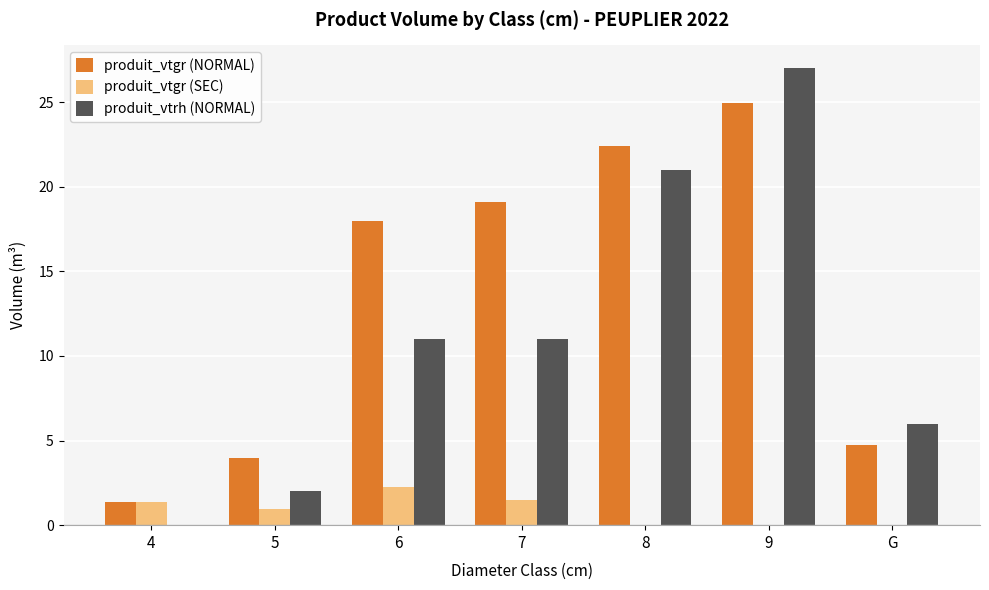

Where is produit_vtgr (NORMAL) nearest to the value 13?

6